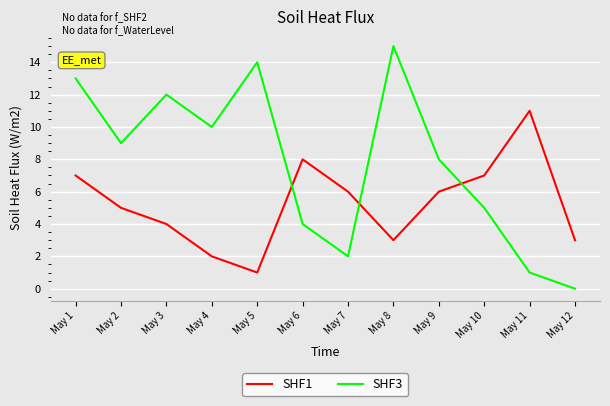

At which label does SHF3 first exceed 9?

May 1